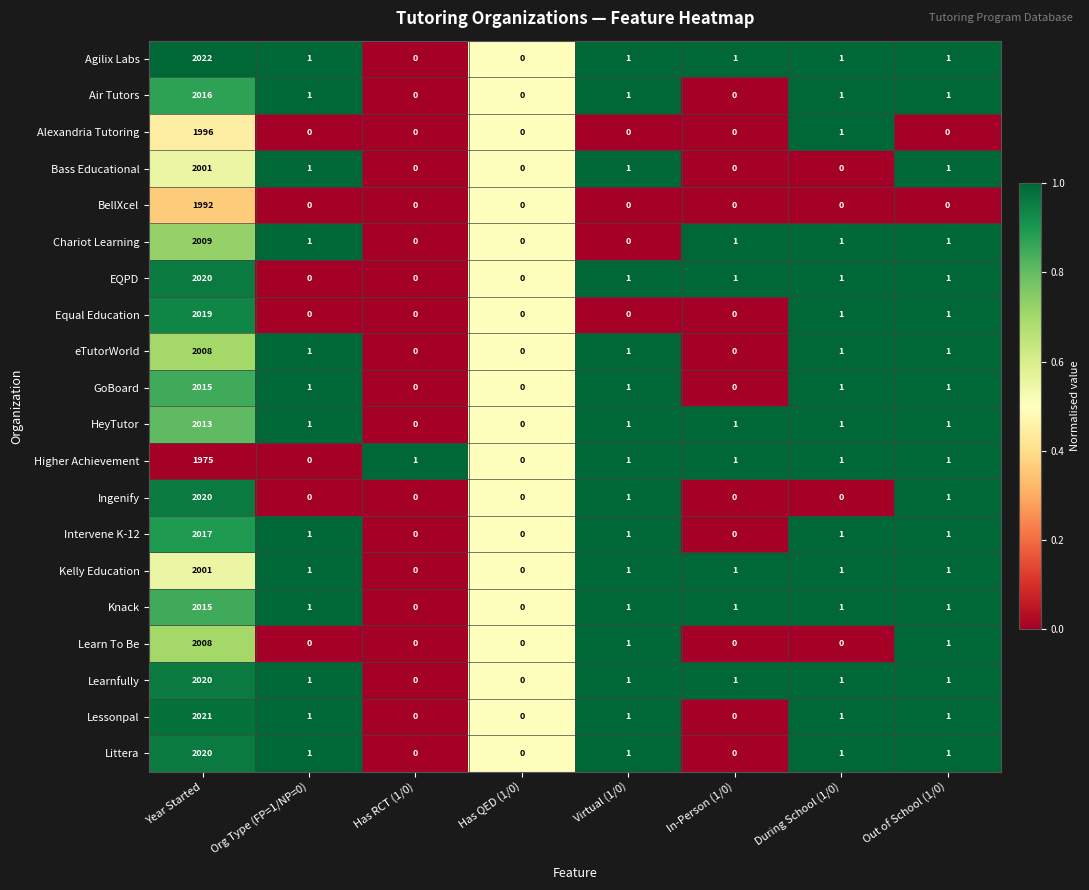

What is the difference between the maximum and second lowest values in the EQPD series?

2020